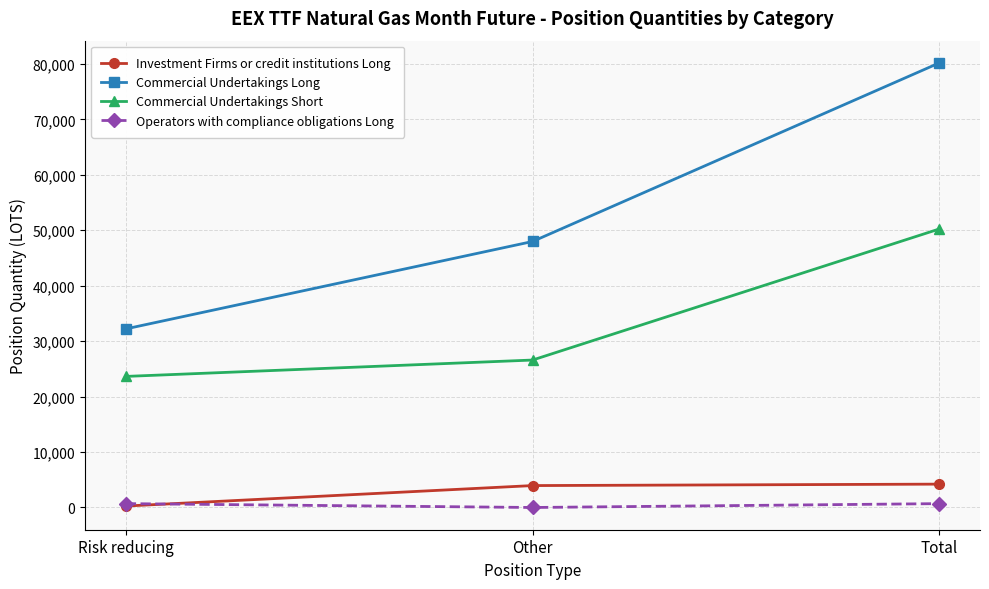

True or false: Commercial Undertakings Long has a value of 47980.9 at Other.

True